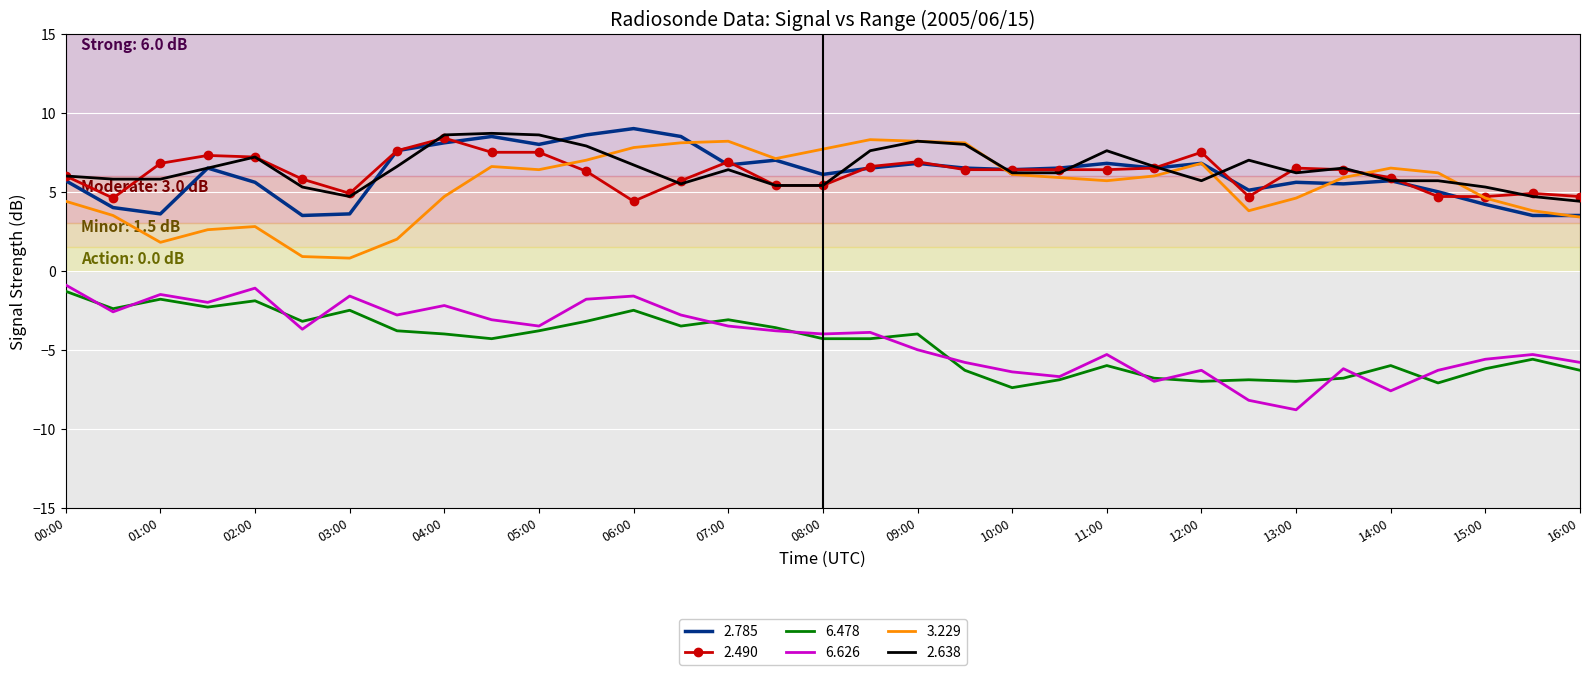

What is the maximum value shown in the chart?

9.0